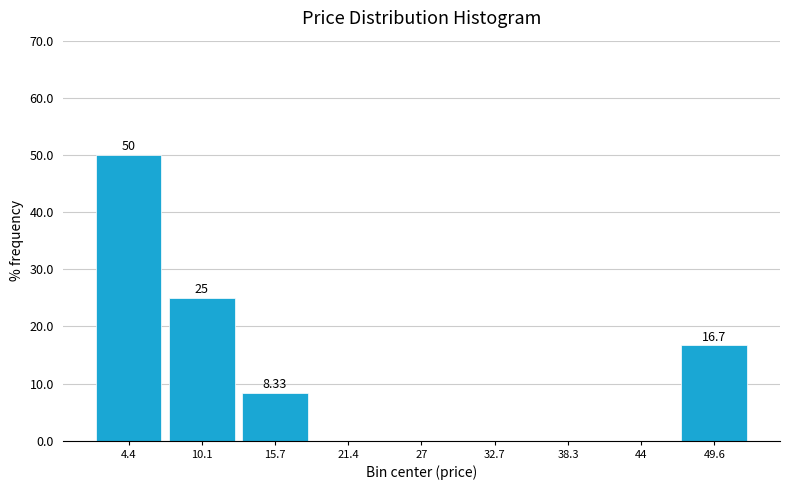

Which range on the x-axis has the tallest bar?

2 to 7